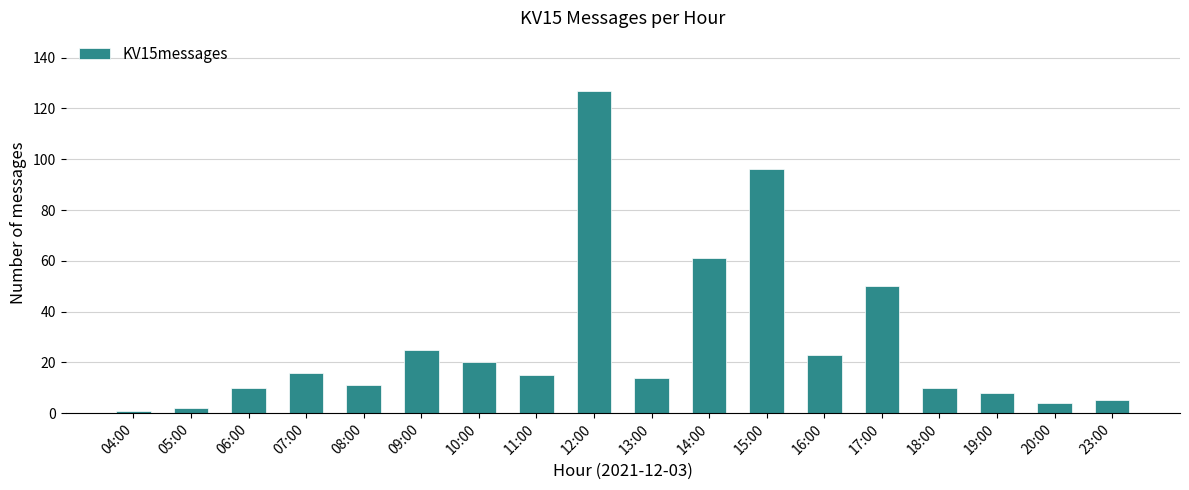

What is the label of the 12th bar from the right?

10:00